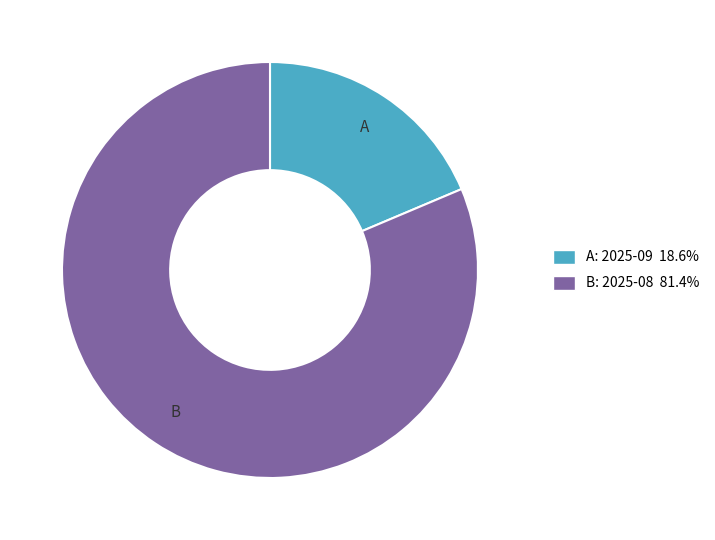

Approximately how many times larger is the value at B: 2025-08 81.4% compared to A: 2025-09 18.6%?

4.4